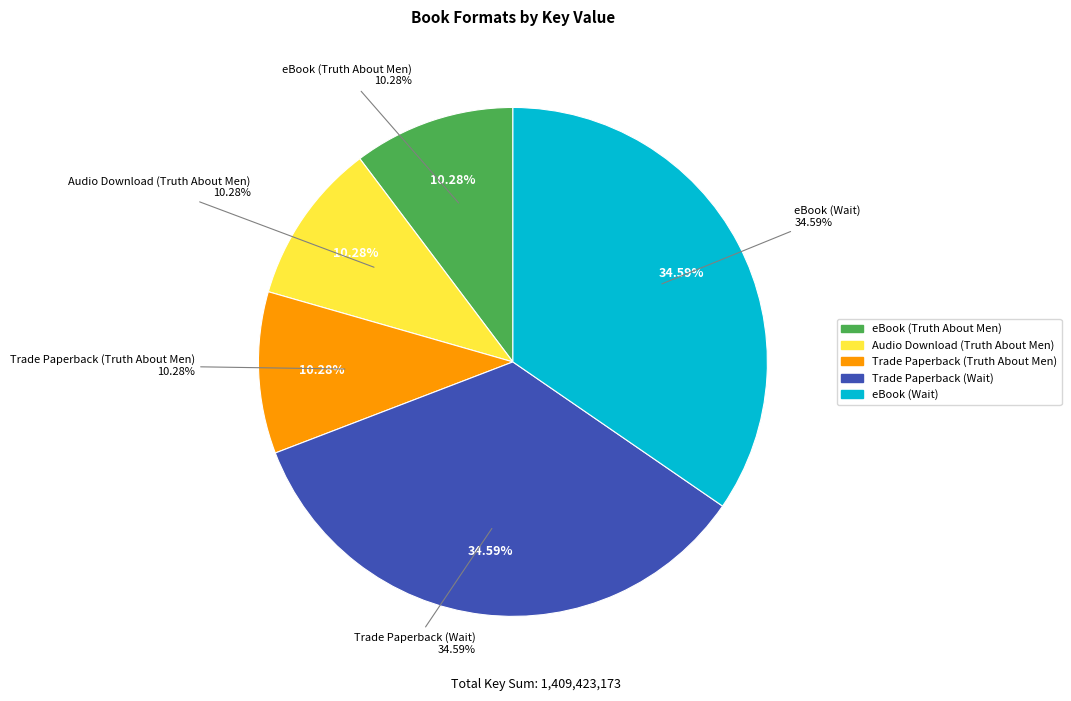

What is the smallest slice in the pie chart?

eBook (Truth About Men)